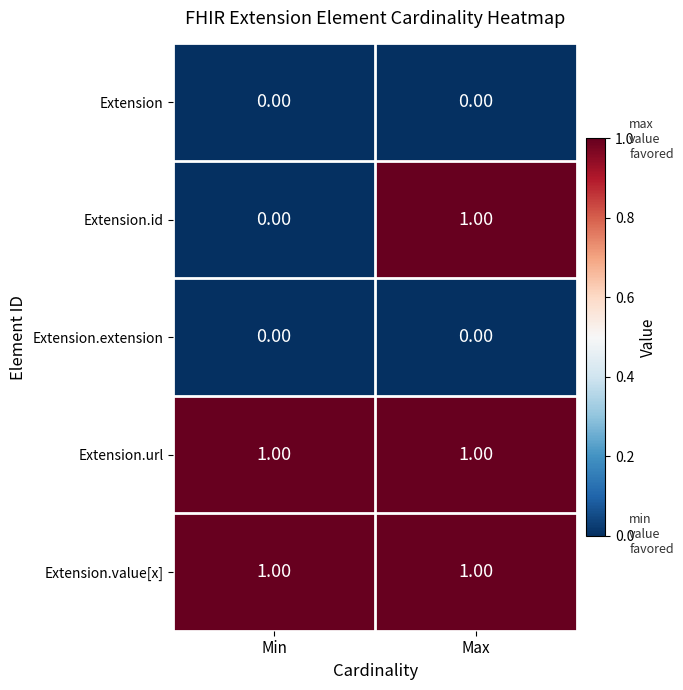

List the labels in order of Extension.id value, smallest first.

Min, Max